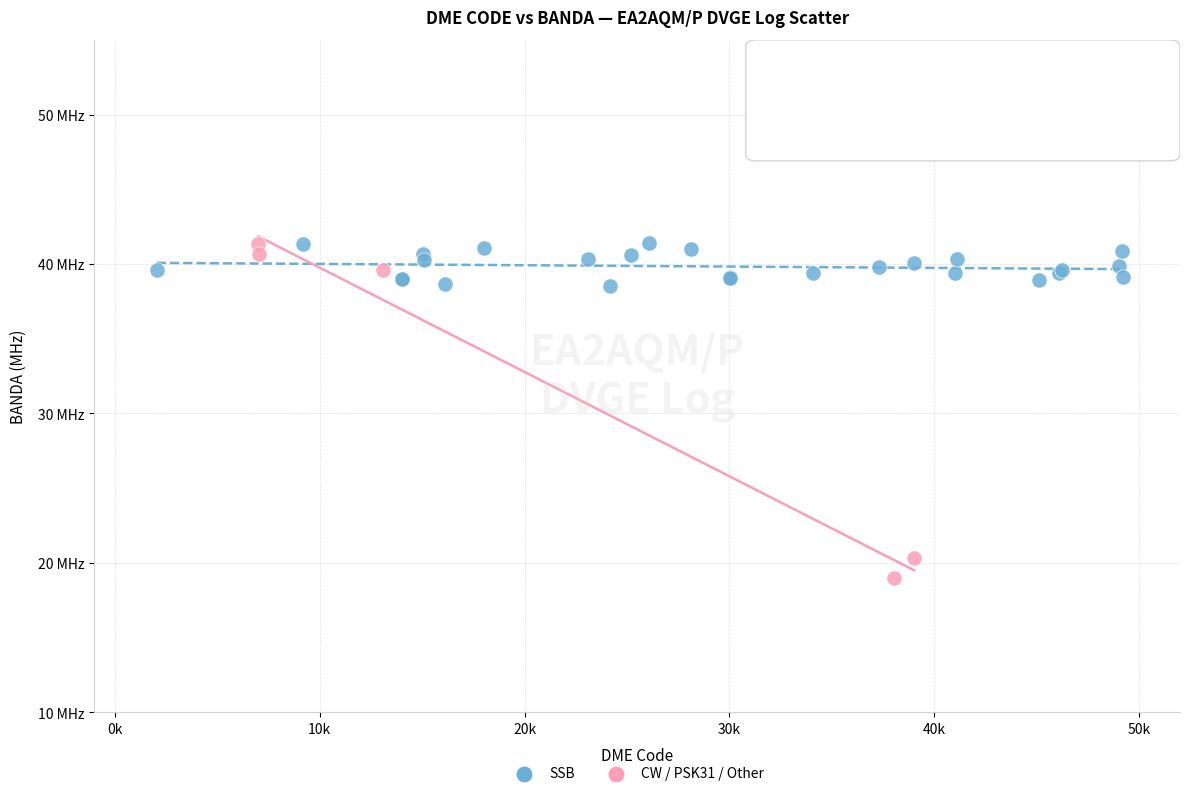

What are all the series names shown in the legend?

SSB, CW / PSK31 / Other